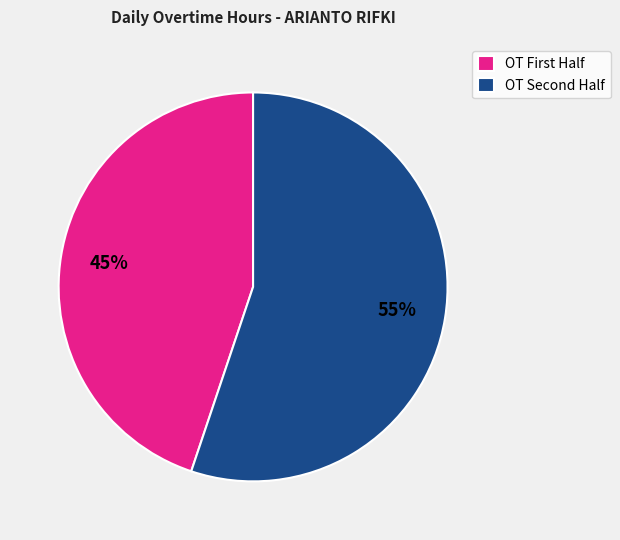

Rank the categories by value from highest to lowest.

OT Second Half, OT First Half